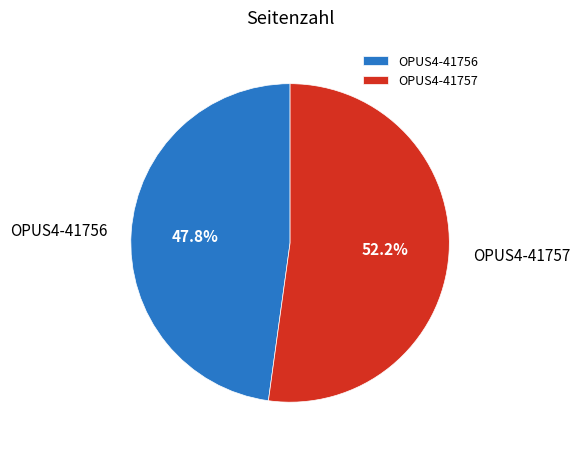

Rank the categories by value from highest to lowest.

OPUS4-41757, OPUS4-41756